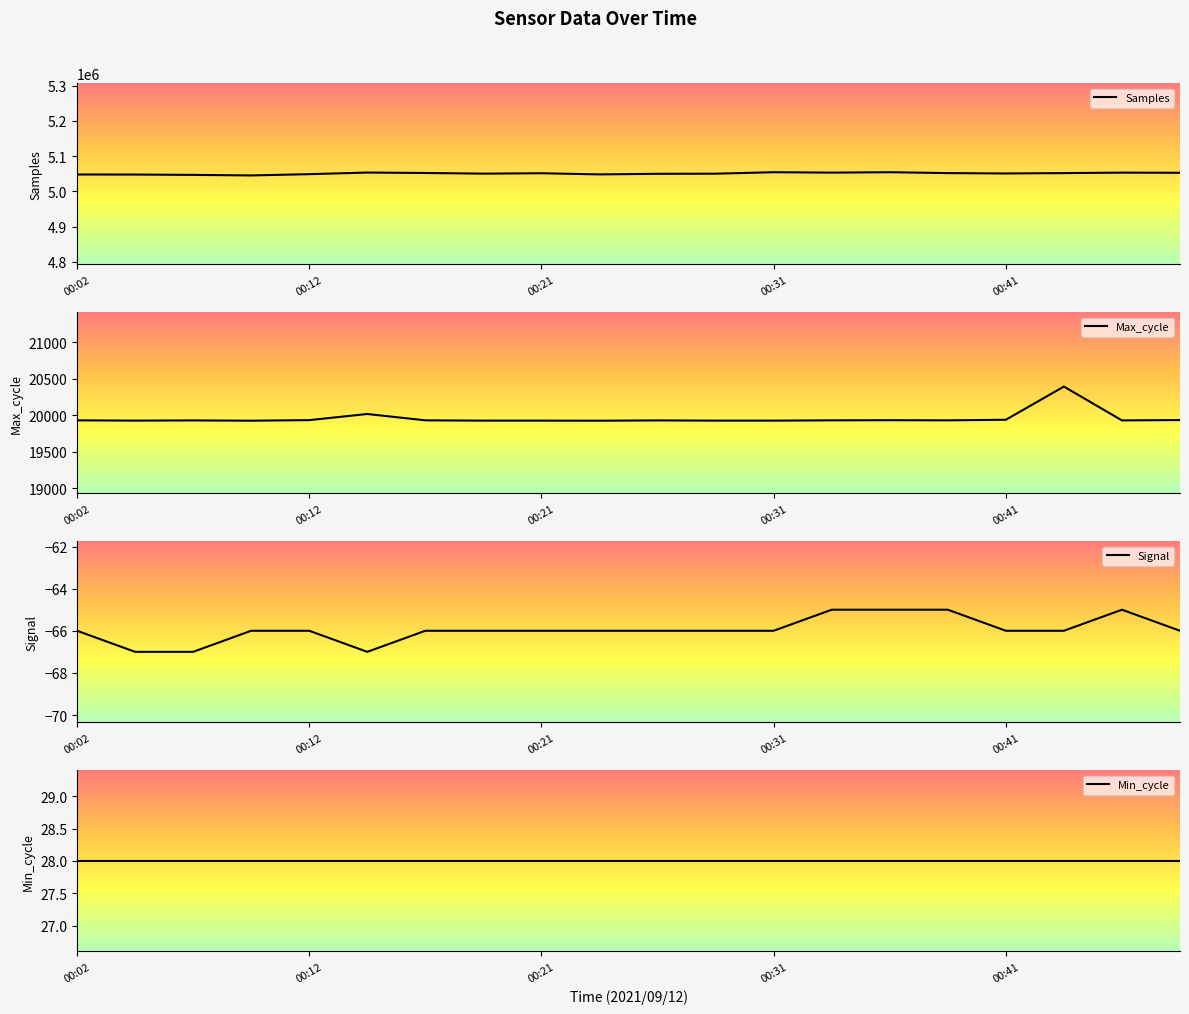

How many data points in Signal are above -66?

4